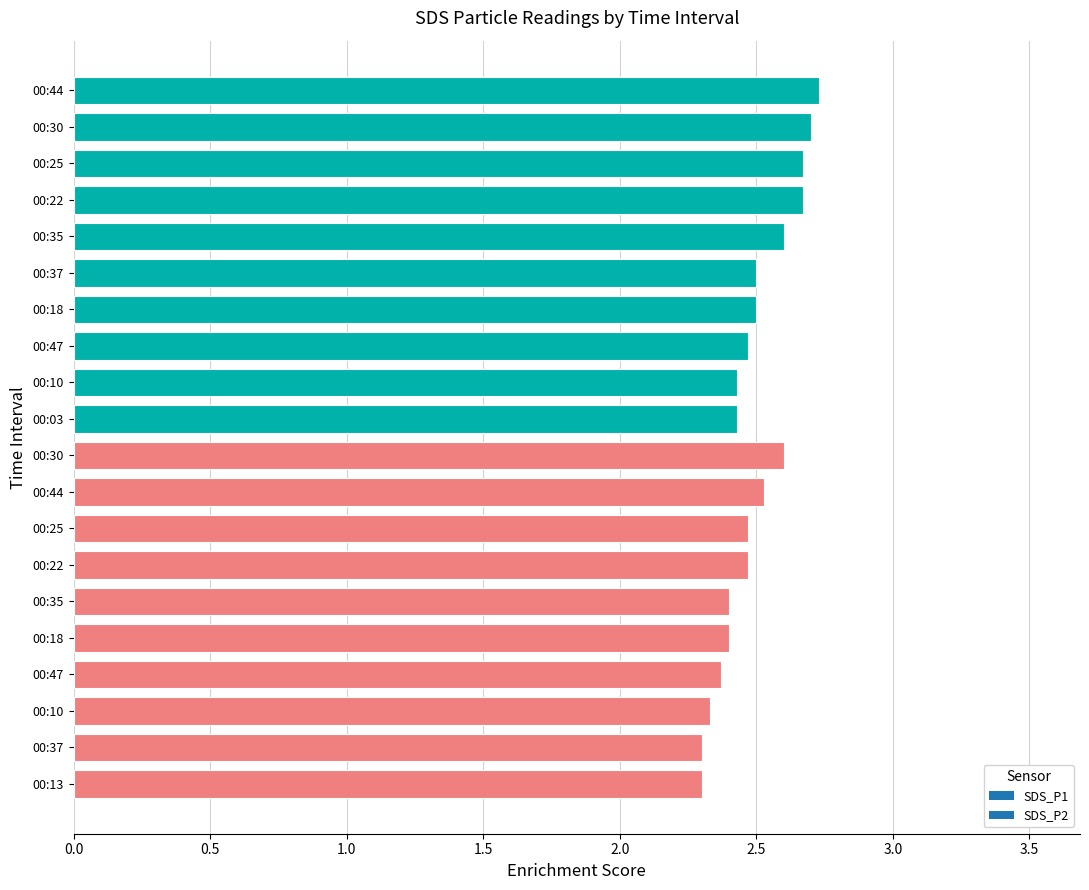

How many bars are there in total?

20